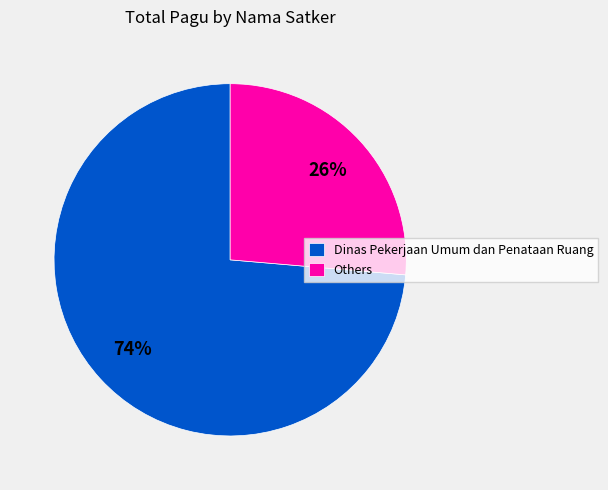

The Others slice represents 15% of the pie. True or false?

False